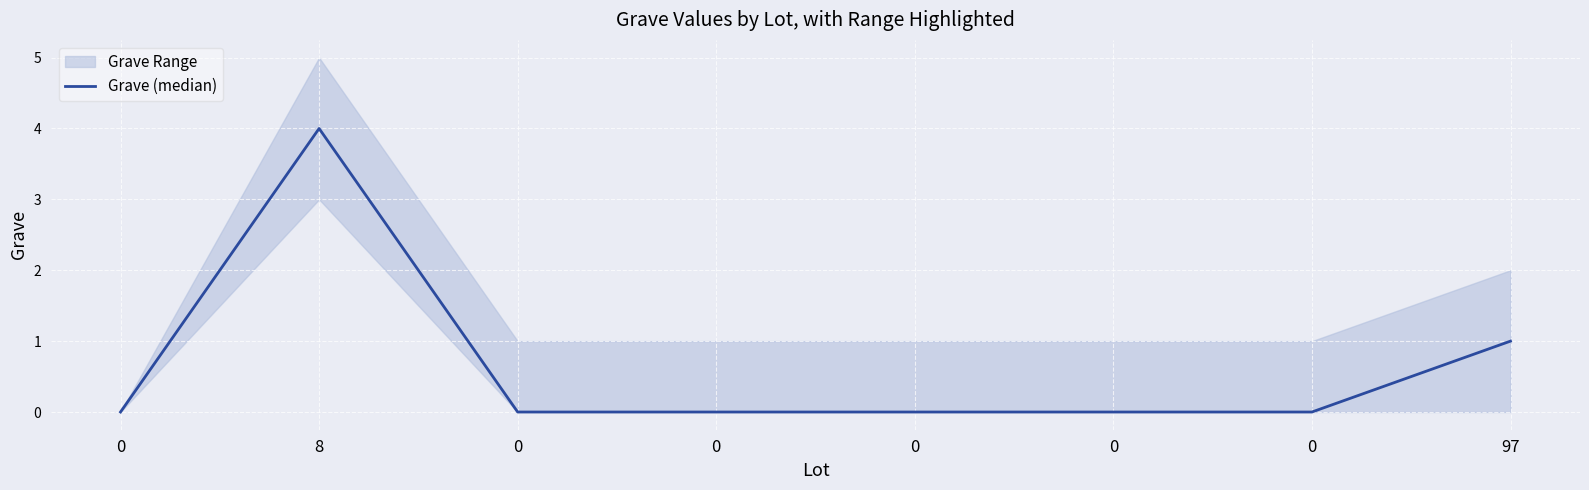

True or false: the data shows 0 at 97.

False